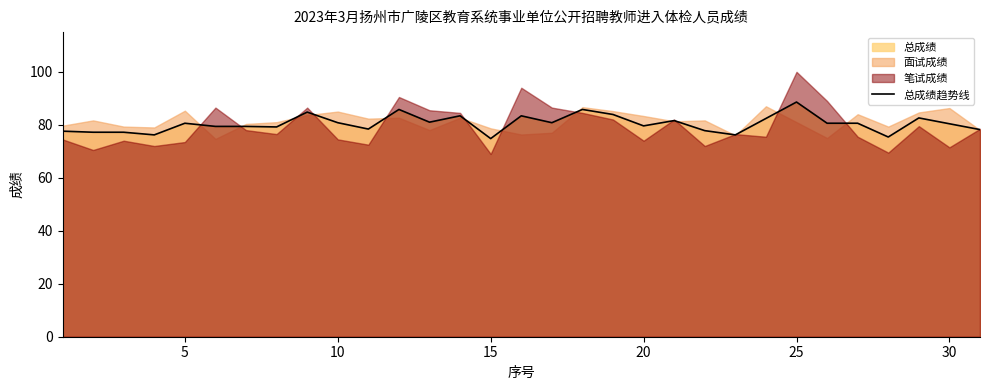

What is the value of the 14th point from the left?

83.4